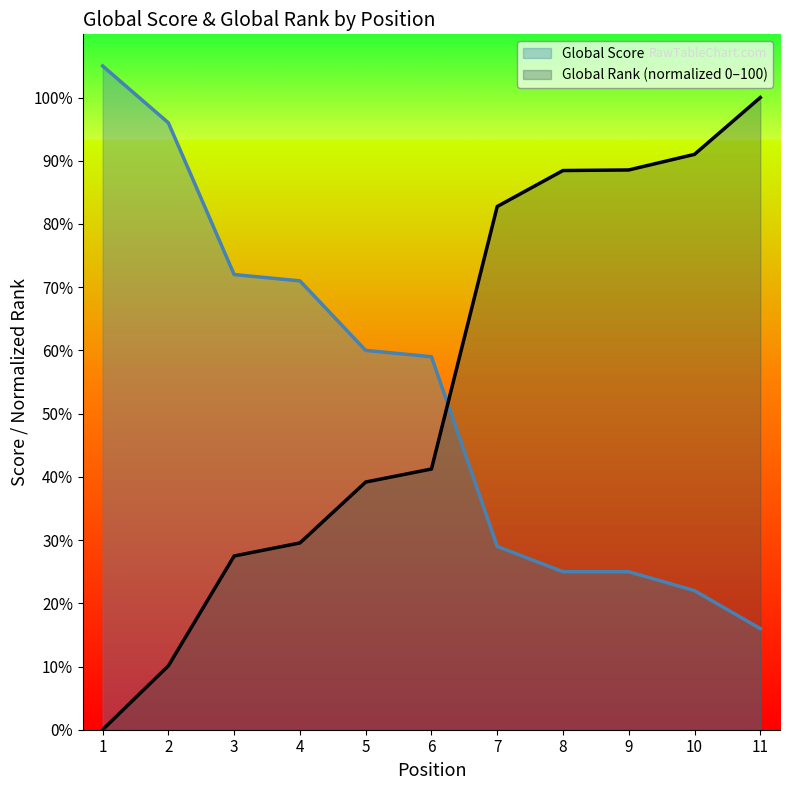

What is the value of the Global Rank (normalized 0–100) point at the 7th from the left?

82.8